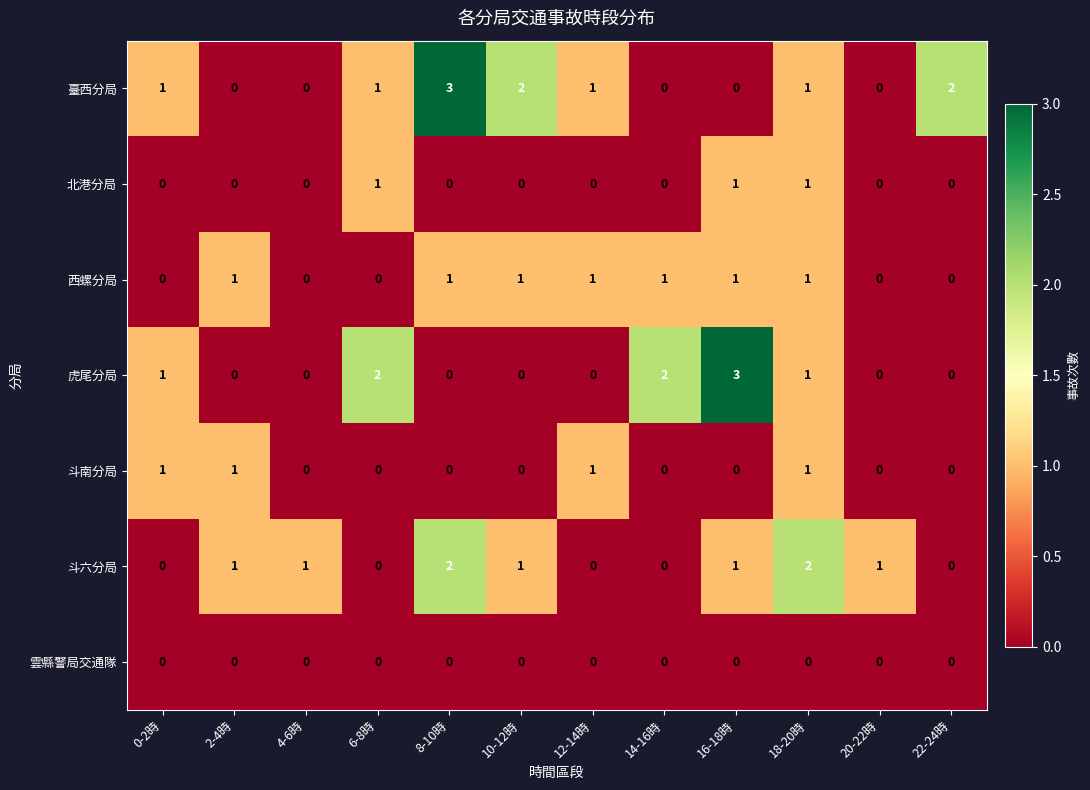

How many categories are shown in the chart?

12